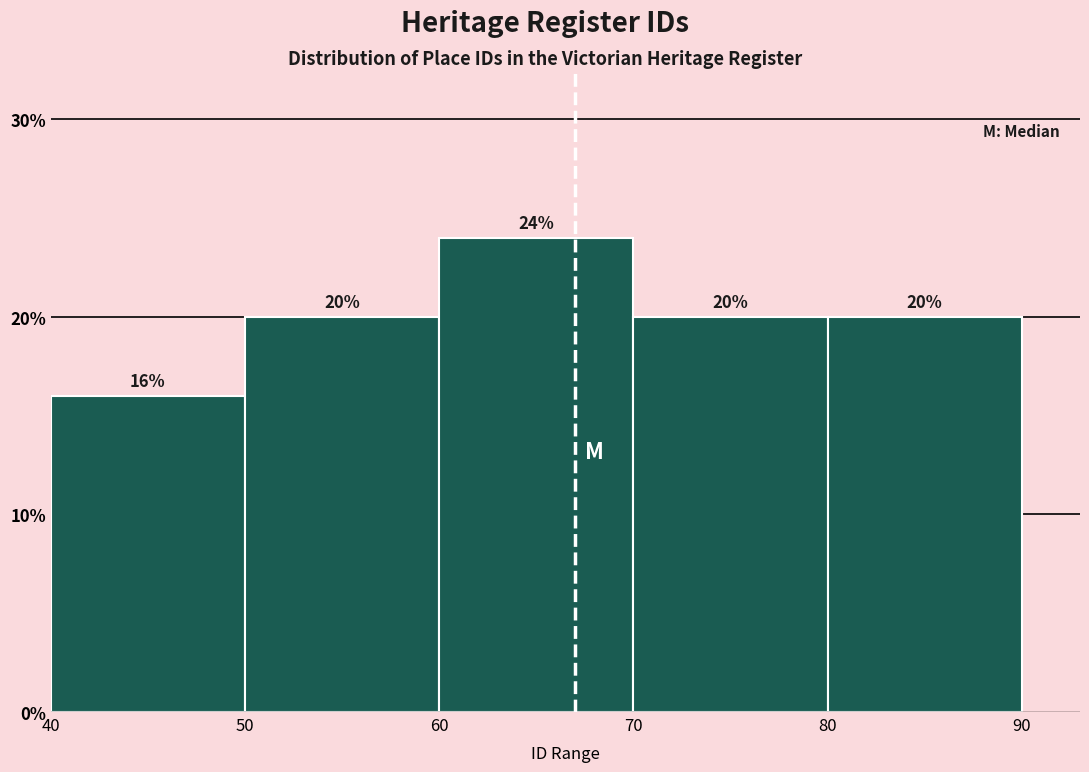

Which range on the x-axis has the tallest bar?

60 to 70